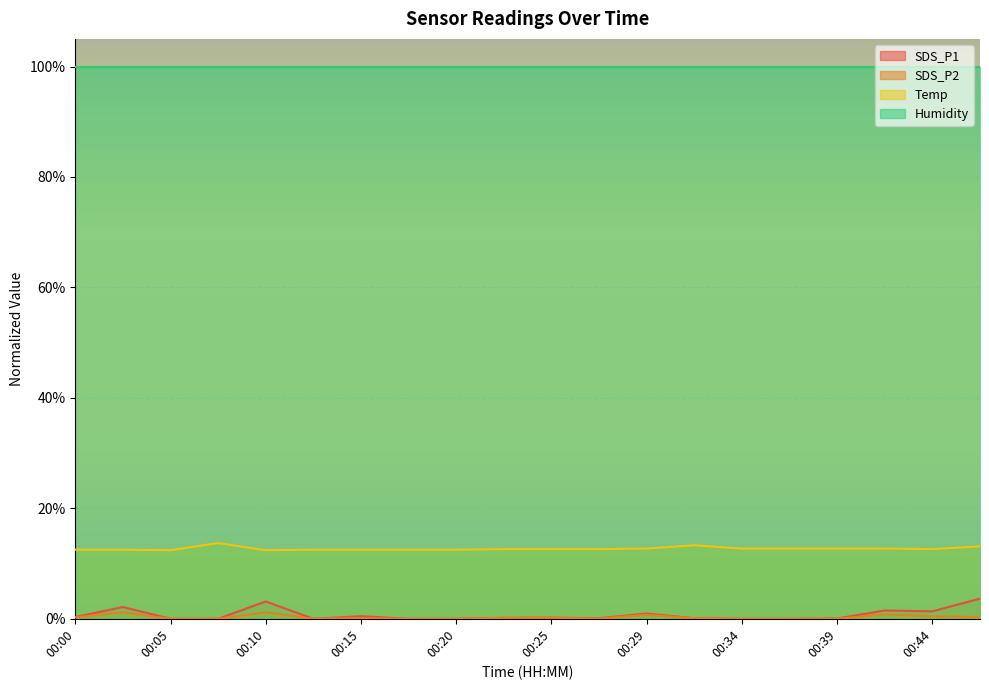

How many data points in SDS_P2 are above 0?

12